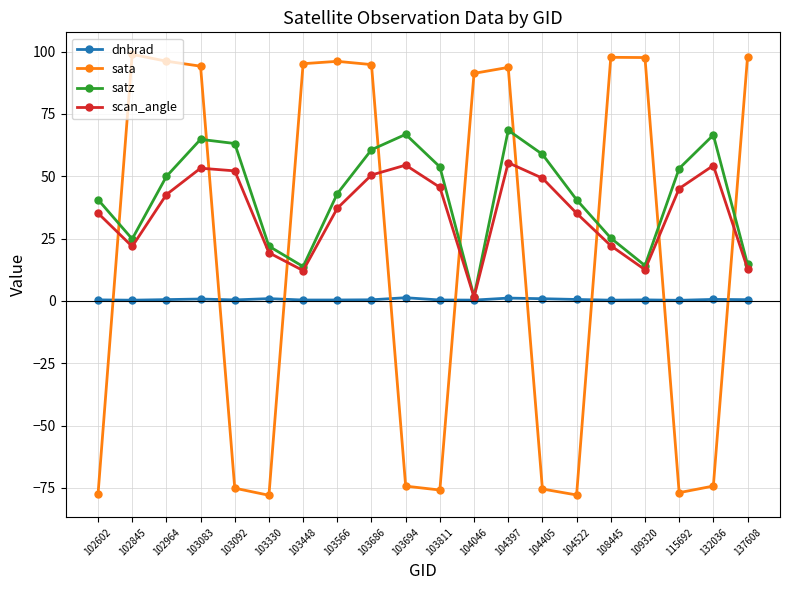

What are all the series names shown in the legend?

dnbrad, sata, satz, scan_angle